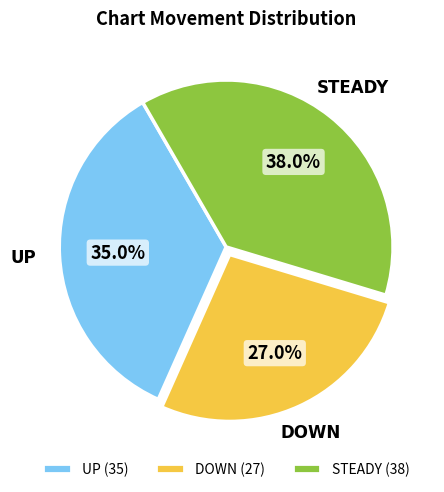

Which category has the smallest portion of the pie?

DOWN